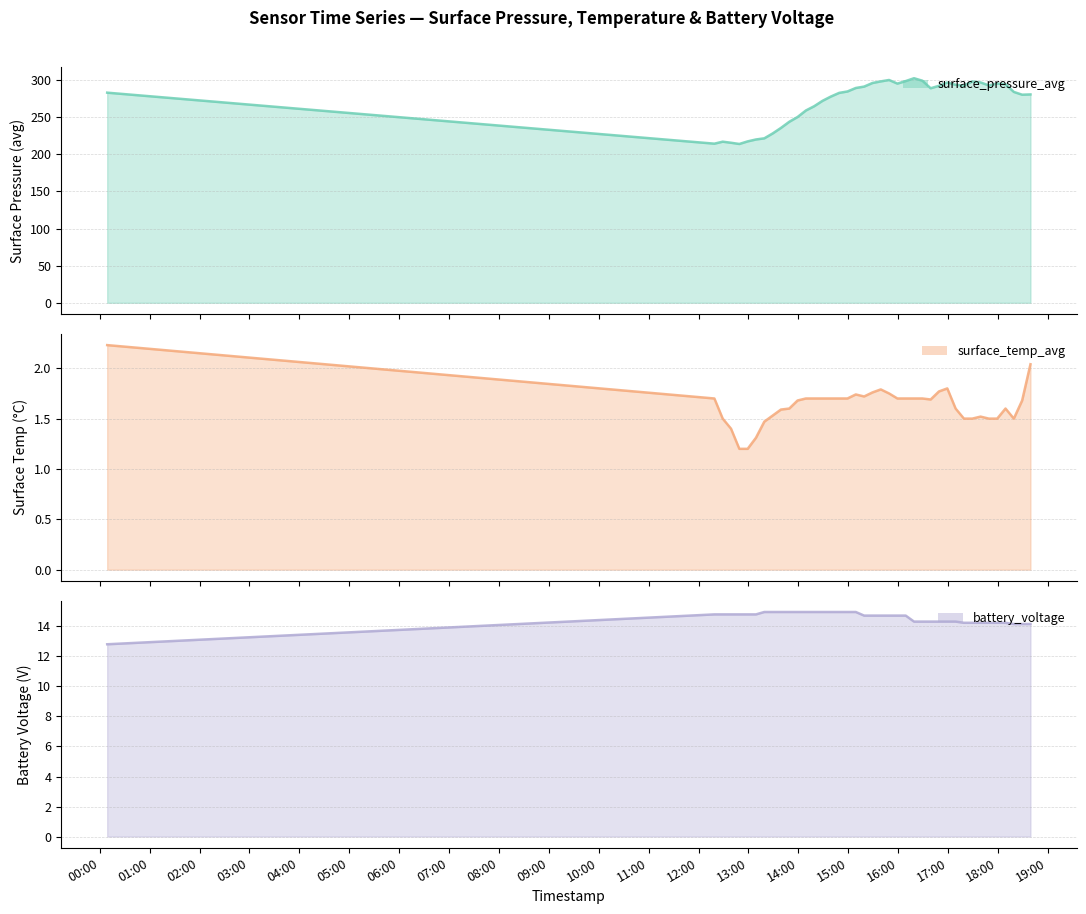

True or false: surface_pressure_avg (line) and battery_voltage (line) intersect in this chart.

False